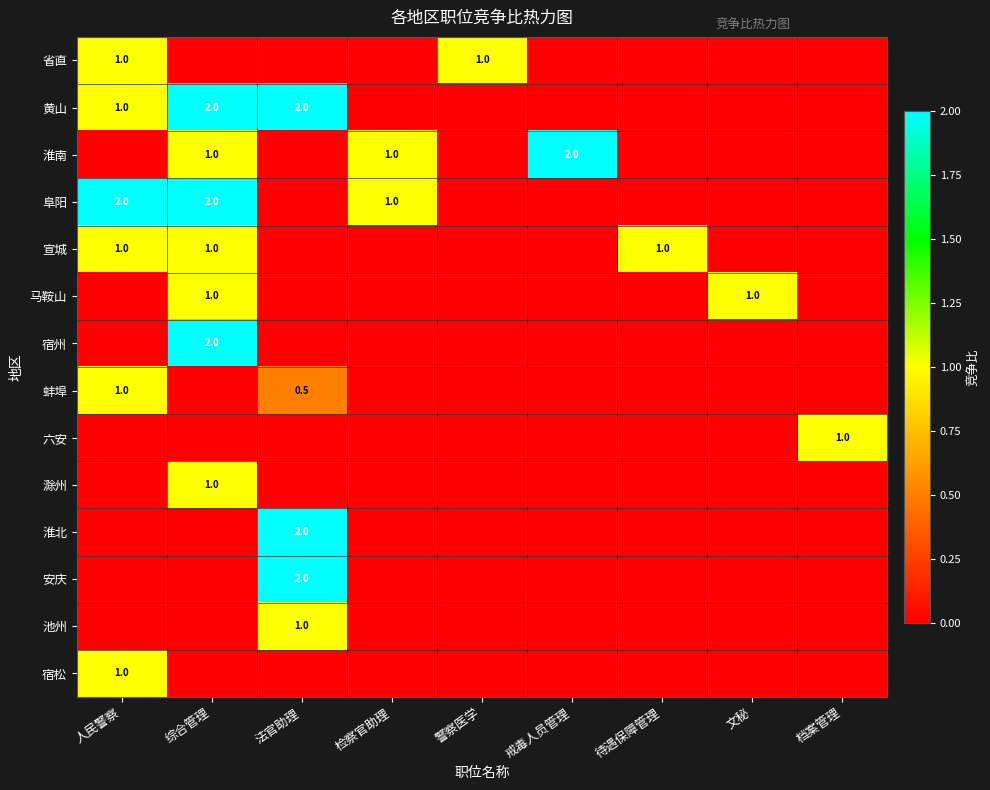

What is the total value across all series at 检察官助理?

2.0